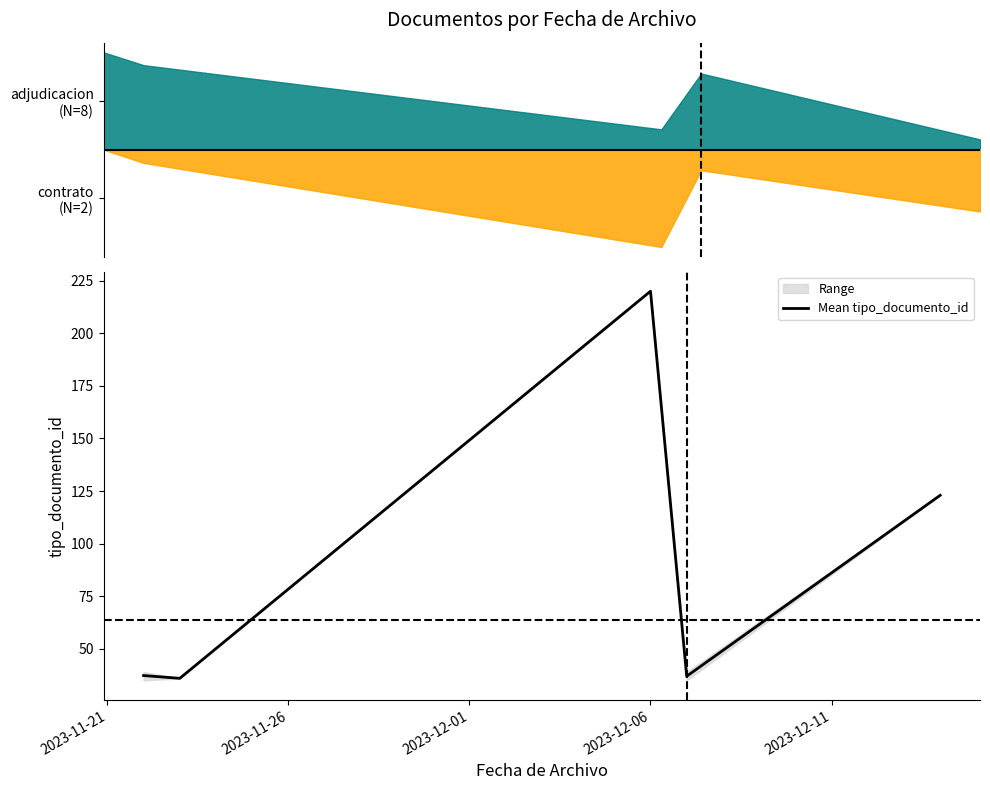

What is the label of the 1st point from the left?

2023-11-21